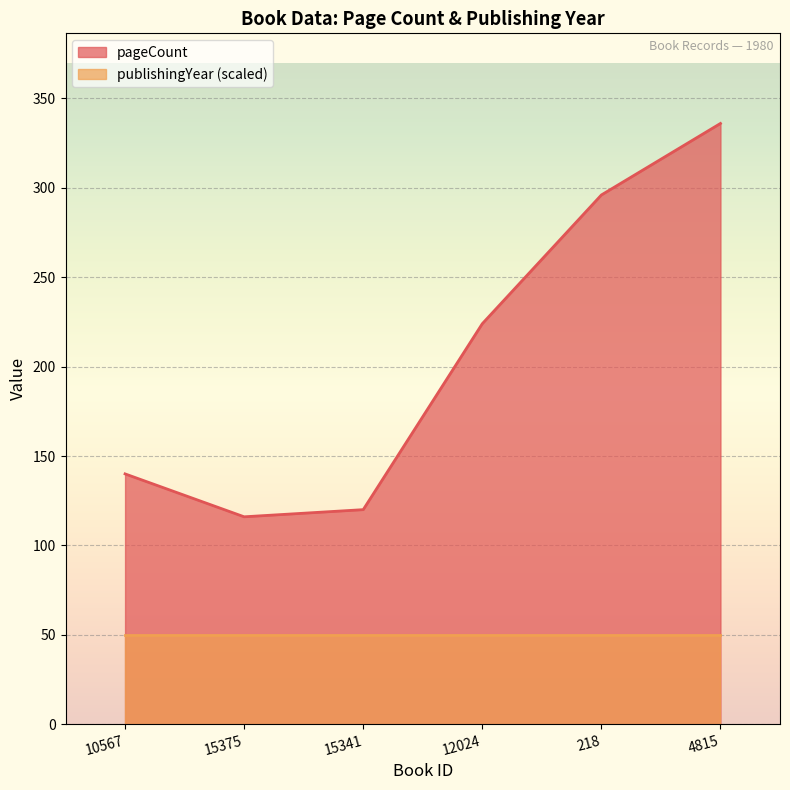

How many data points are less than 224?

3